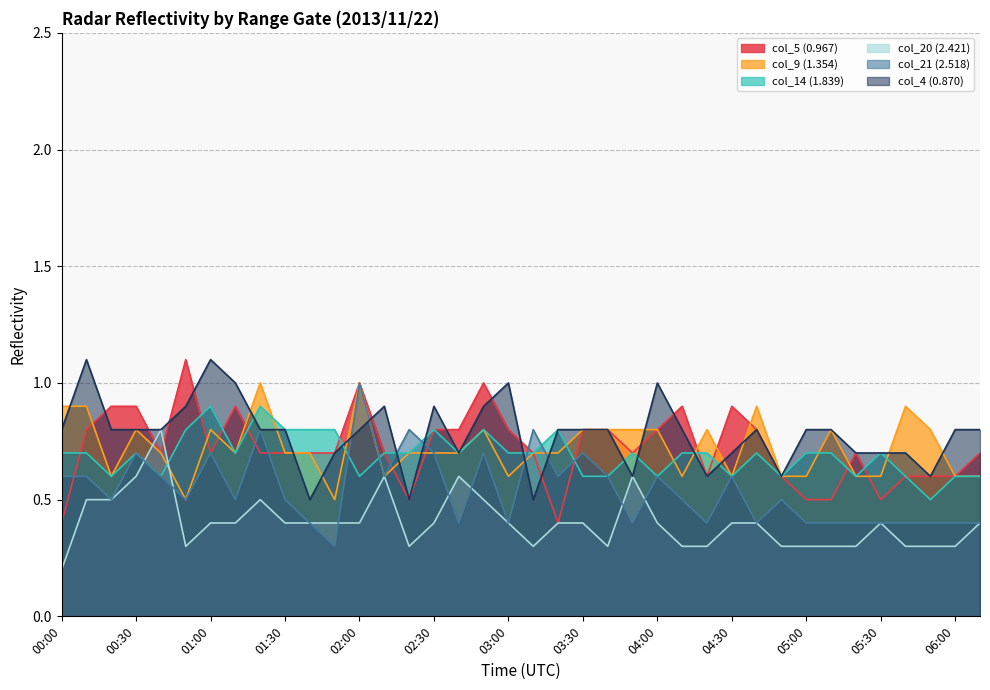

Which category has the lowest value across all series?

00:00